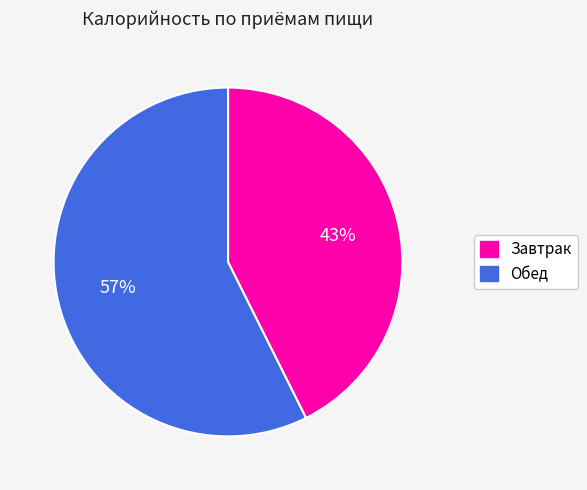

What percentage is the Обед slice, to the nearest percent?

57%